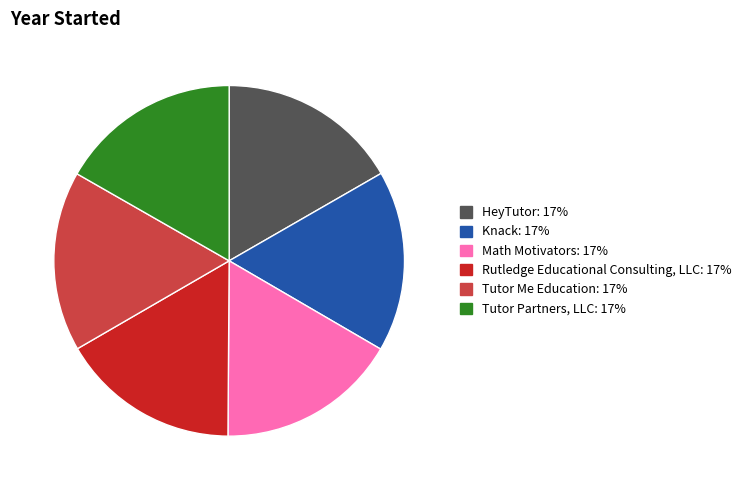

Does Tutor Partners, LLC account for over 50% of the chart?

No